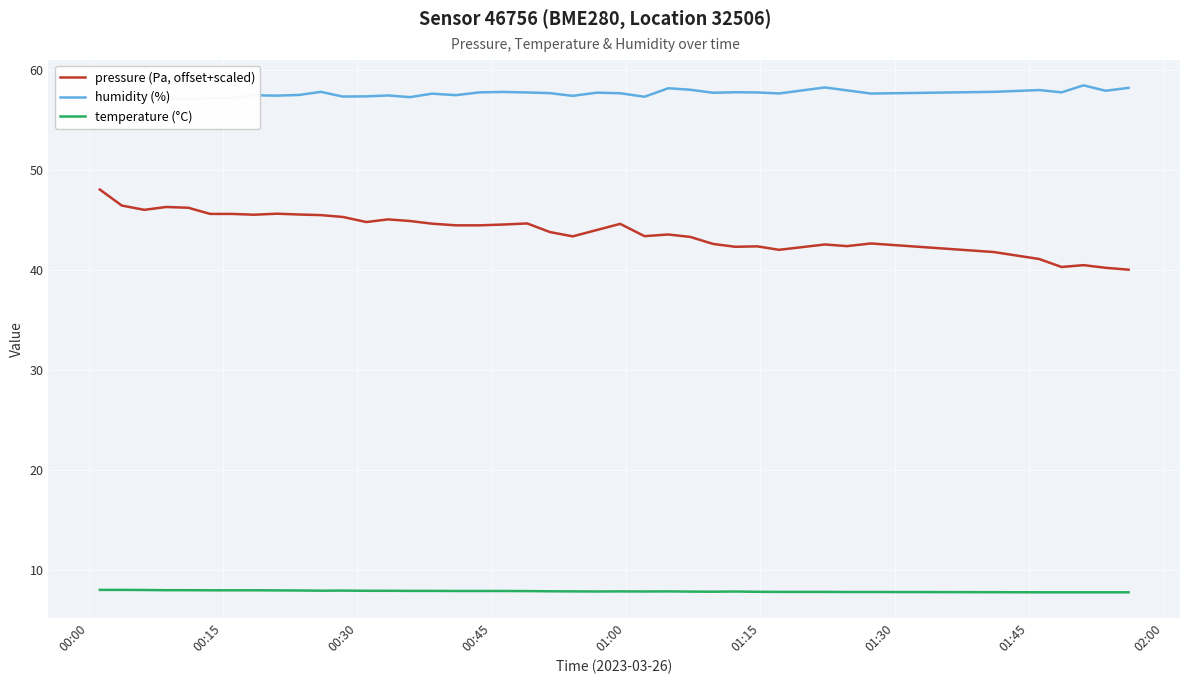

How many data points in pressure (Pa, offset+scaled) are above 44?

21